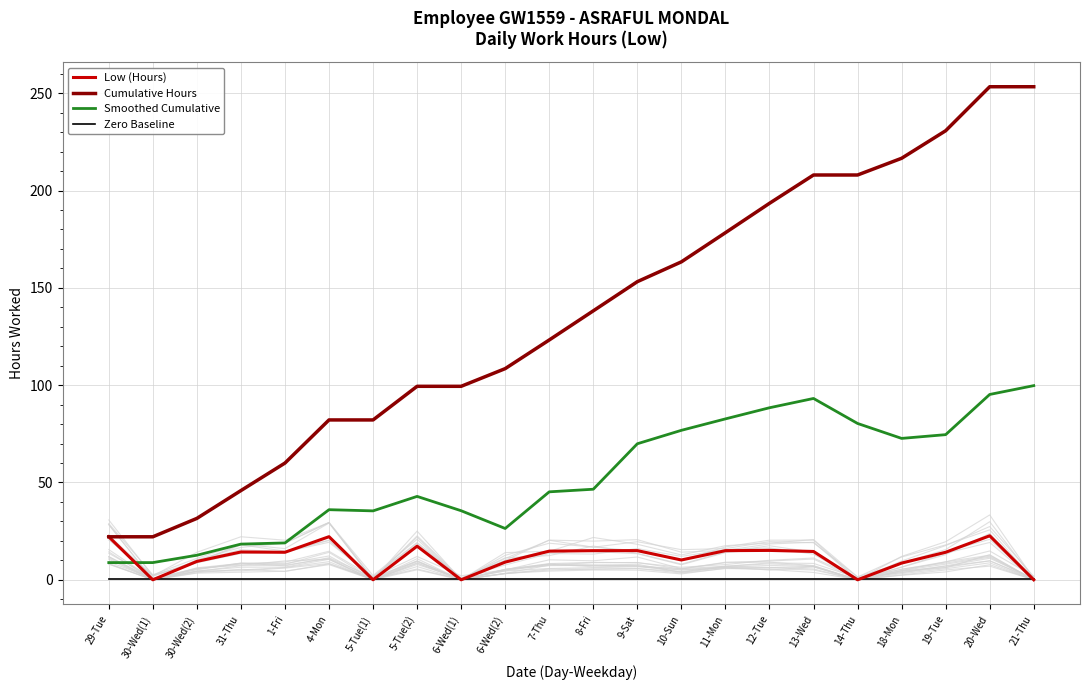

Reading left to right, extract all data points from this chart.

Low (Hours): 29-Tue=22.1	30-Wed(1)=0.0	30-Wed(2)=9.4	31-Thu=14.3	1-Fri=14.1	4-Mon=22.1	5-Tue(1)=0.0	5-Tue(2)=17.3	6-Wed(1)=0.0	6-Wed(2)=9.1	7-Thu=14.7	8-Fri=15.0	9-Sat=15.0	10-Sun=10.2	11-Mon=15.0	12-Tue=15.1	13-Wed=14.6	14-Thu=0.0	18-Mon=8.6	19-Tue=14.2	20-Wed=22.6	21-Thu=0.0
Cumulative Hours: 29-Tue=22.1	30-Wed(1)=22.1	30-Wed(2)=31.6	31-Thu=45.9	1-Fri=60.0	4-Mon=82.1	5-Tue(1)=82.1	5-Tue(2)=99.4	6-Wed(1)=99.4	6-Wed(2)=108.5	7-Thu=123.2	8-Fri=138.2	9-Sat=153.2	10-Sun=163.4	11-Mon=178.4	12-Tue=193.5	13-Wed=208.0	14-Thu=208.0	18-Mon=216.6	19-Tue=230.7	20-Wed=253.4	21-Thu=253.4
Smoothed Cumulative: 29-Tue=8.8	30-Wed(1)=8.8	30-Wed(2)=12.6	31-Thu=18.3	1-Fri=18.9	4-Mon=36.0	5-Tue(1)=35.4	5-Tue(2)=42.9	6-Wed(1)=35.5	6-Wed(2)=26.4	7-Thu=45.2	8-Fri=46.5	9-Sat=69.9	10-Sun=76.8	11-Mon=82.7	12-Tue=88.4	13-Wed=93.2	14-Thu=80.3	18-Mon=72.7	19-Tue=74.6	20-Wed=95.2	21-Thu=99.8
Zero Baseline: 29-Tue=0.2	30-Wed(1)=0.2	30-Wed(2)=0.2	31-Thu=0.2	1-Fri=0.2	4-Mon=0.2	5-Tue(1)=0.2	5-Tue(2)=0.2	6-Wed(1)=0.2	6-Wed(2)=0.2	7-Thu=0.2	8-Fri=0.2	9-Sat=0.2	10-Sun=0.2	11-Mon=0.2	12-Tue=0.2	13-Wed=0.2	14-Thu=0.2	18-Mon=0.2	19-Tue=0.2	20-Wed=0.2	21-Thu=0.2